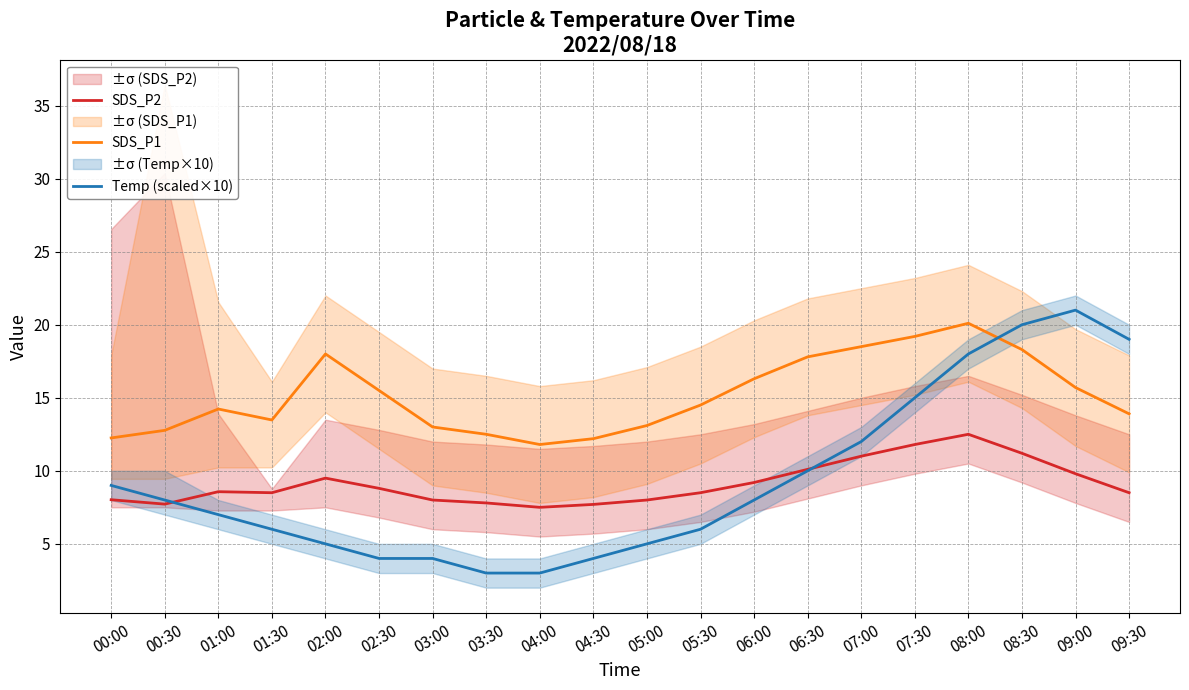

What is the label of the 18th point from the left?

08:30